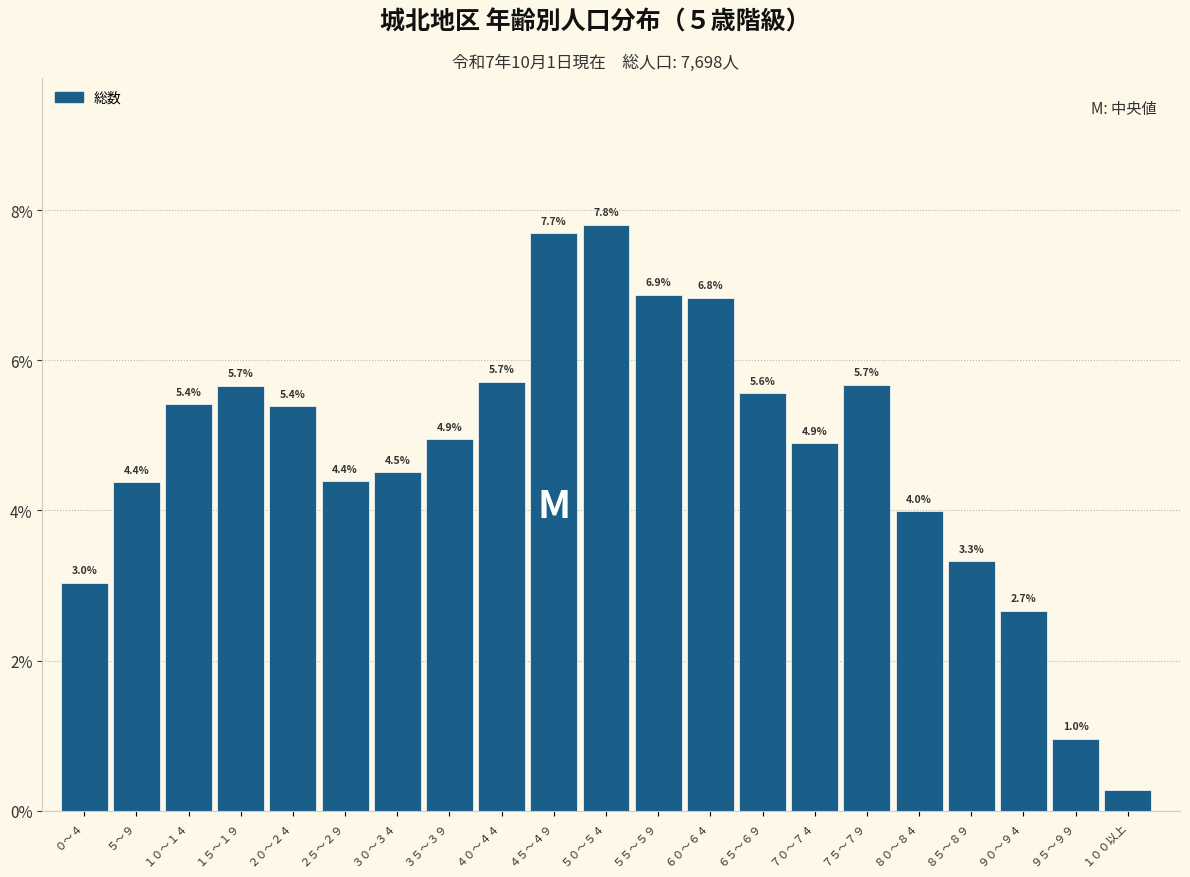

What is the average value?

4.8